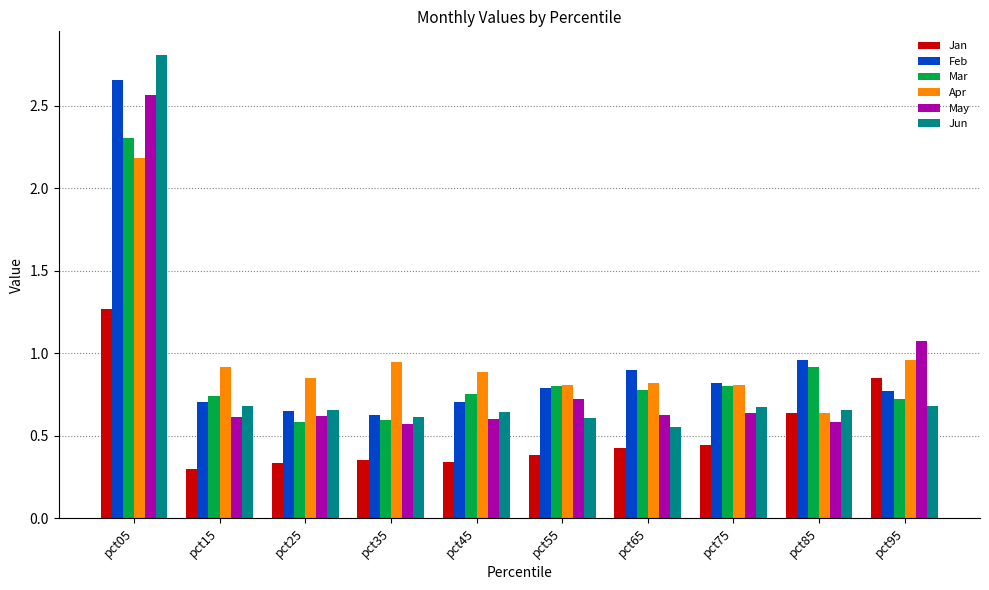

Between pct25 and pct95, which series saw the biggest shift?

Jan